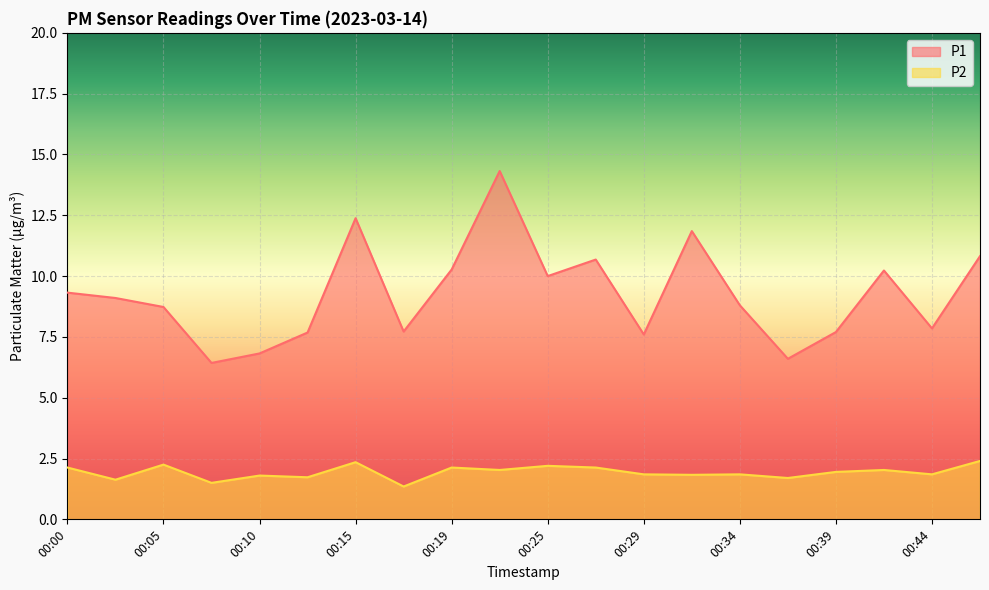

Between 00:34 and 00:44, which series saw the biggest shift?

P1